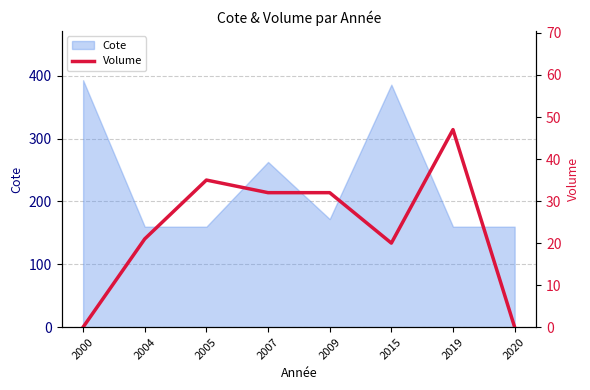

What is the difference between the maximum and second lowest values?

47